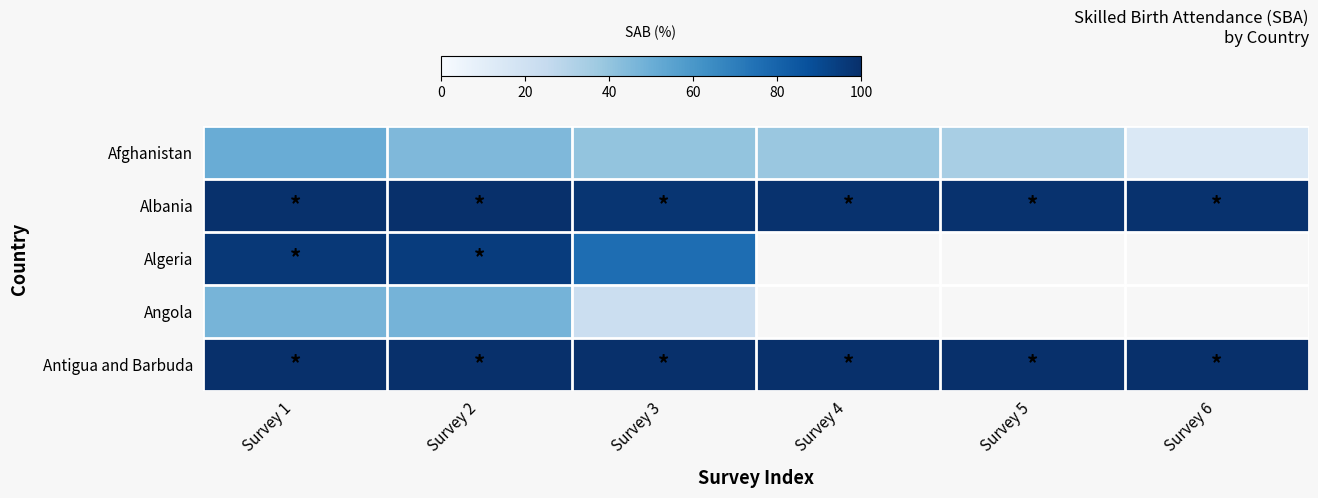

At how many categories does at least one series exceed 56?

6